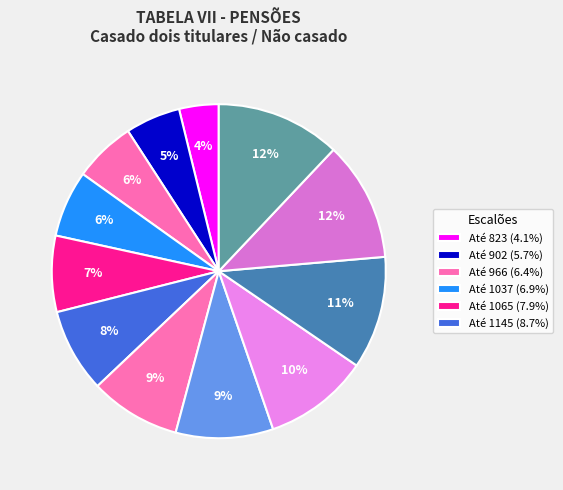

How many segments does this pie chart have?

12